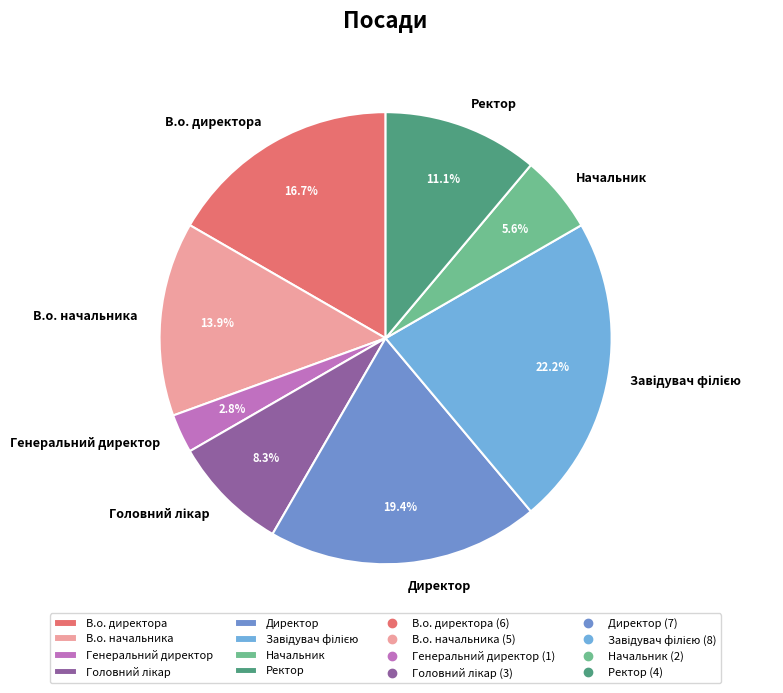

How many slices are in this pie chart?

8